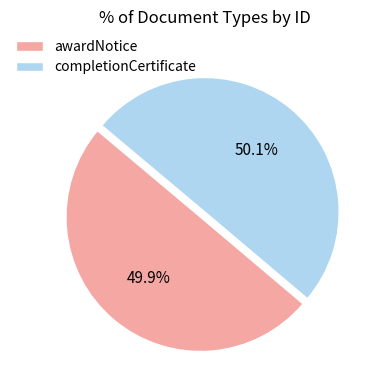

Do awardNotice and completionCertificate together represent more than half of the pie?

Yes